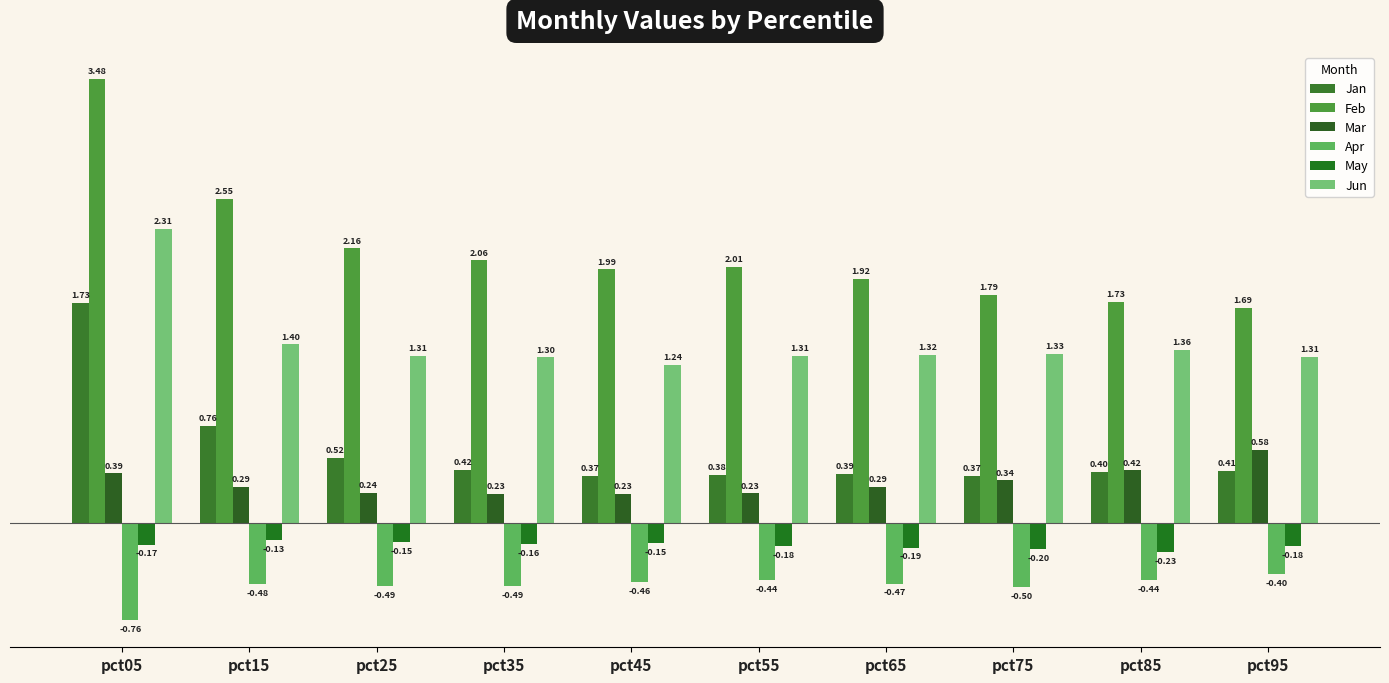

At pct05, list the series in order from largest to smallest.

Feb, Jun, Jan, Mar, May, Apr